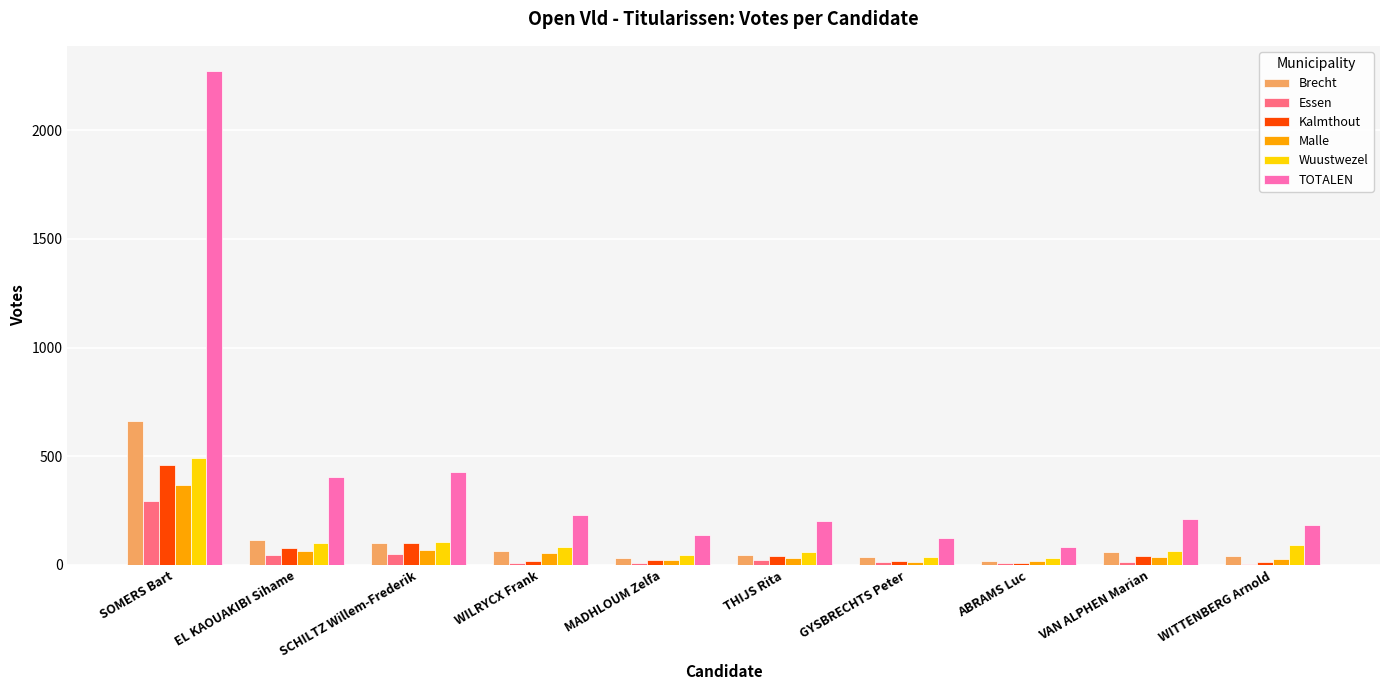

At which category is the sum across all series the highest?

SOMERS Bart